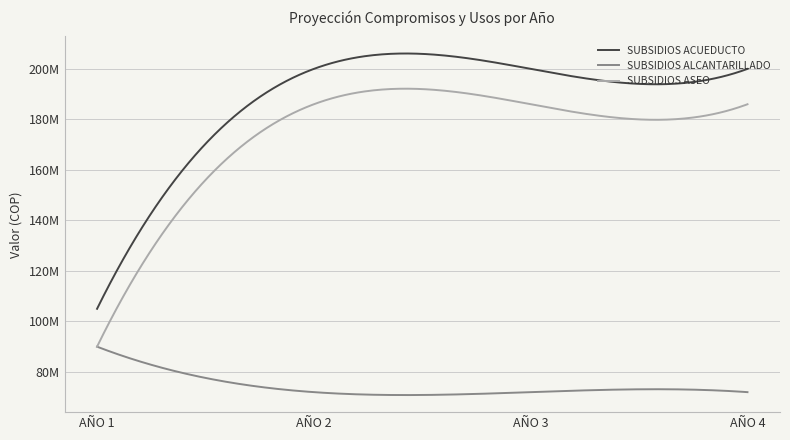

What are all the series names shown in the legend?

SUBSIDIOS ACUEDUCTO, SUBSIDIOS ALCANTARILLADO, SUBSIDIOS ASEO